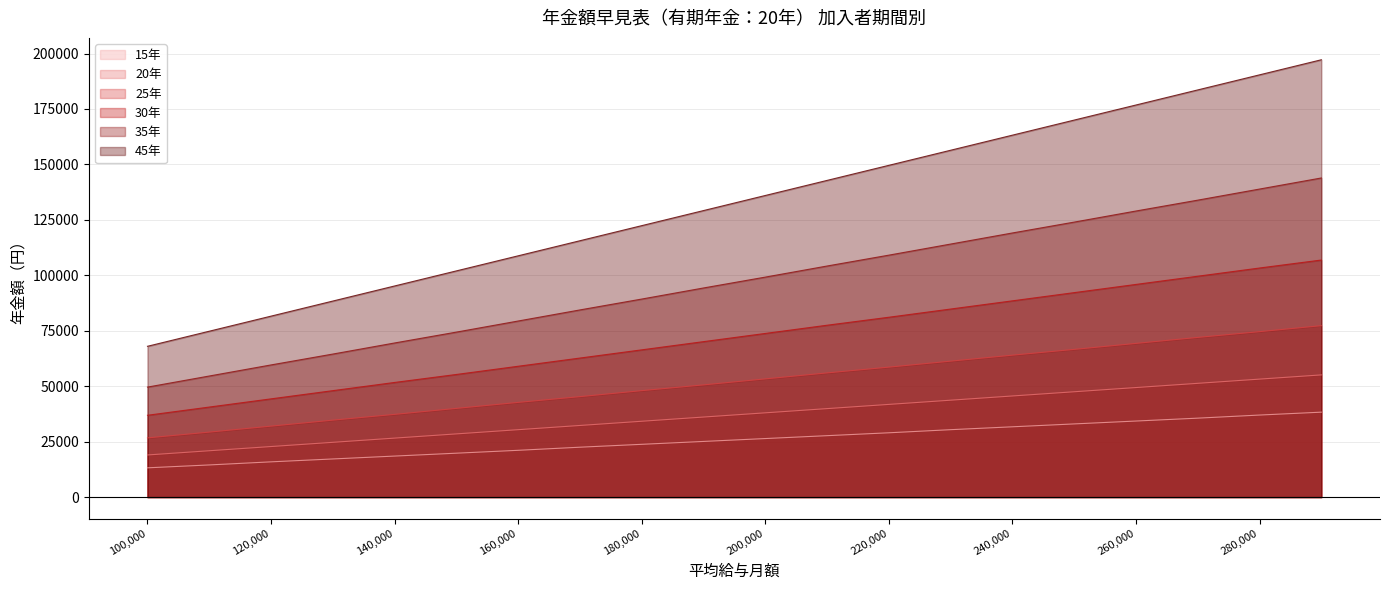

What is the sum of the 20年 values at 110000 and 220000?

62700